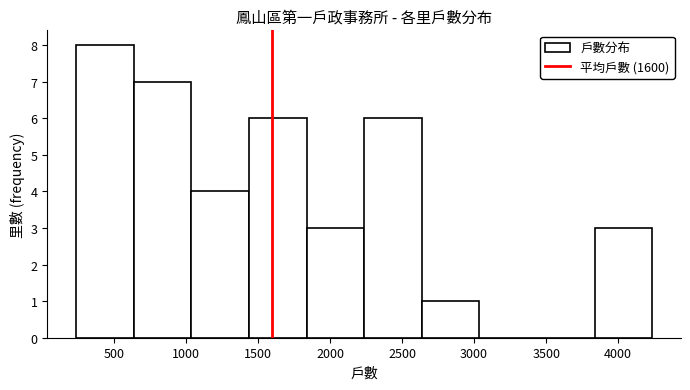

Reading left to right, transcribe this chart: for each bar, give the range it covers on the x-axis and its height. Neither the bar edges nor the heights are printed on the chart, so give them approximately, as read against the axes.

250 to 650: 8
650 to 1050: 7
1050 to 1450: 4
1450 to 1850: 6
1850 to 2250: 3
2250 to 2650: 6
2650 to 3050: 1
3050 to 3450: 0
3450 to 3850: 0
3850 to 4250: 3